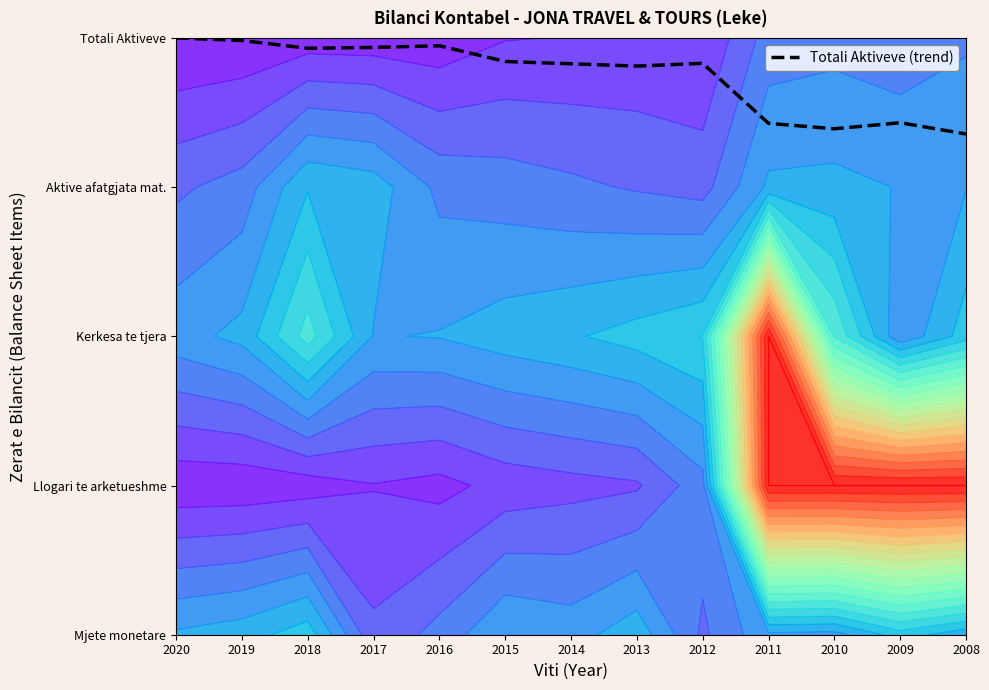

What is the change in value from 2020 to 2018?

-0.1